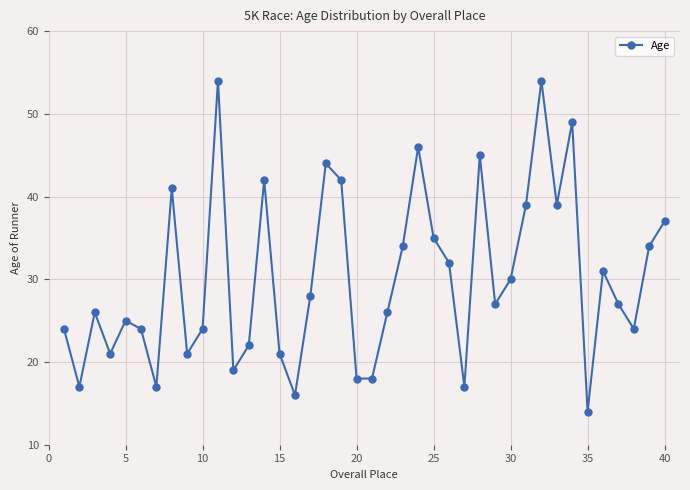

How many categories are shown in the chart?

40